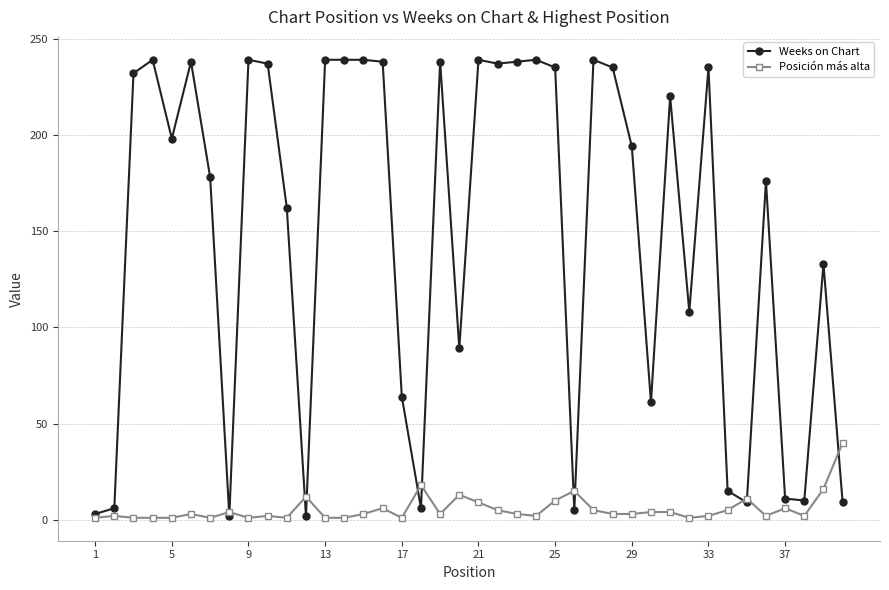

What is the maximum value shown in the chart?

239